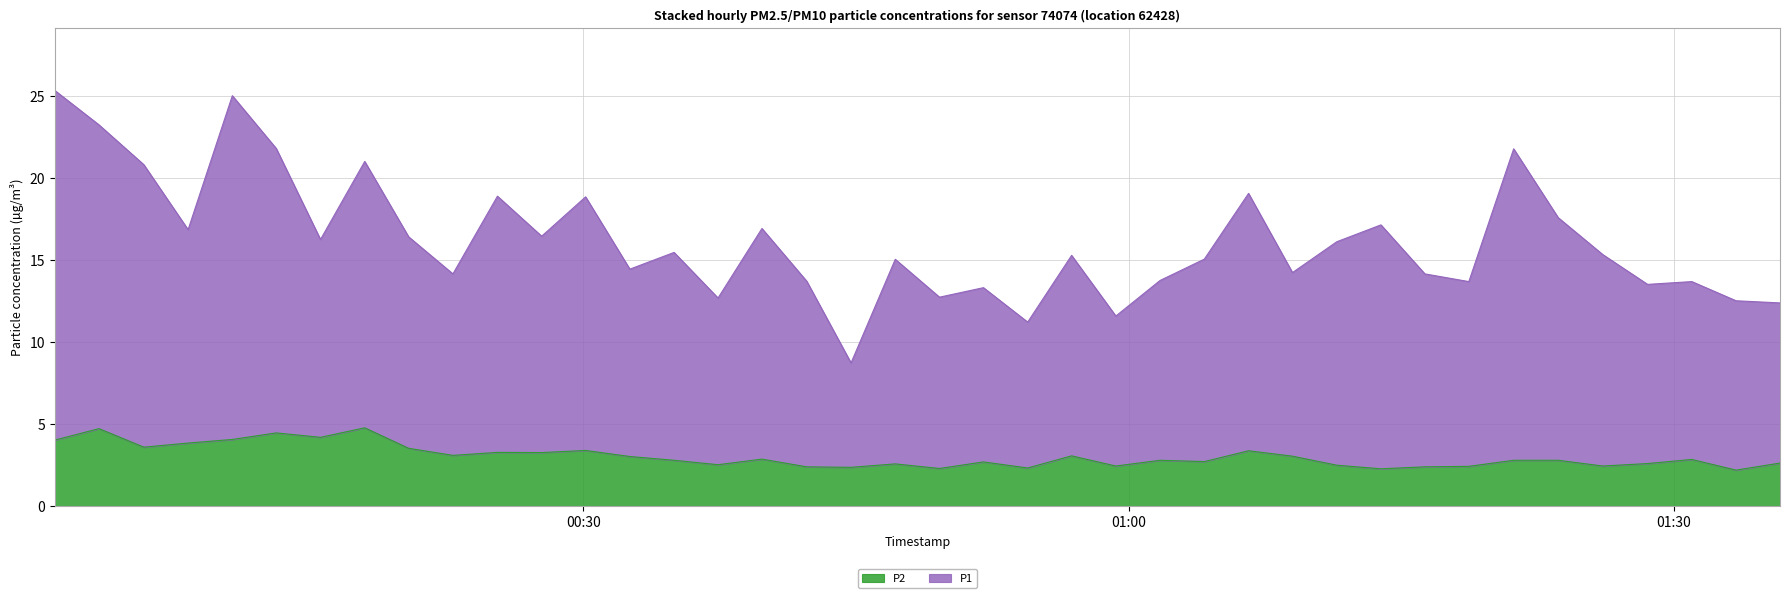

At which category is the sum across all series the highest?

2023-04-25T00:00:56